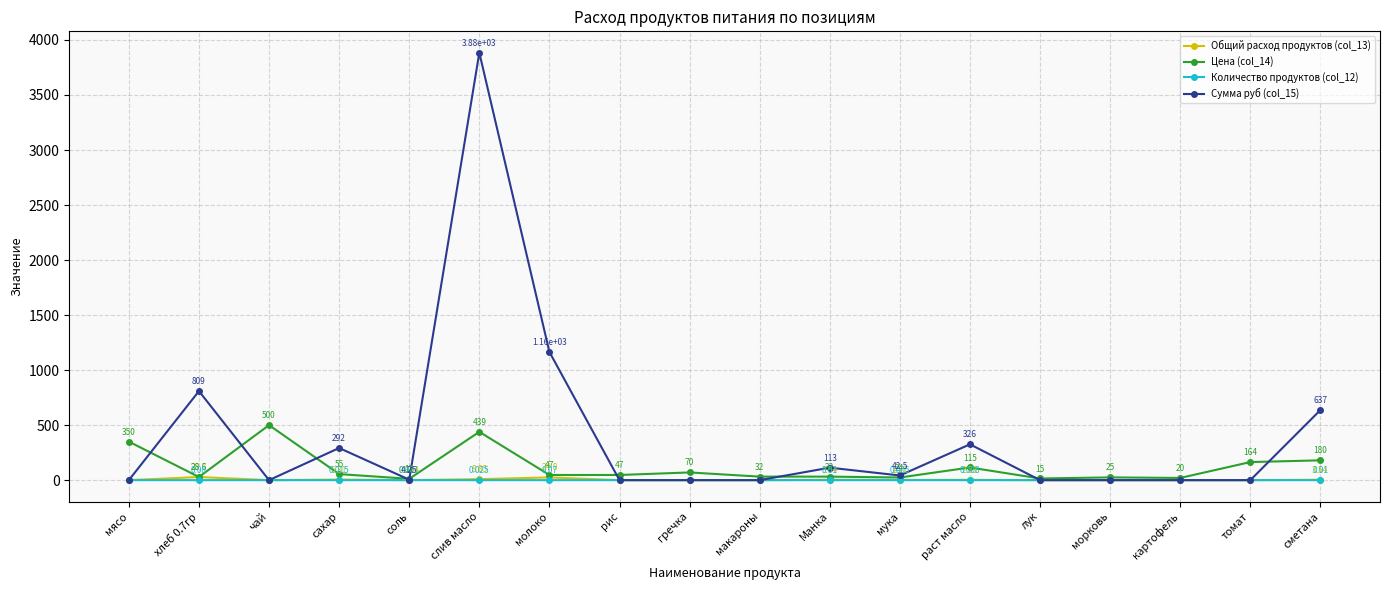

At сметана, list the series in order from smallest to largest.

Количество продуктов (col_12), Общий расход продуктов (col_13), Цена (col_14), Сумма руб (col_15)